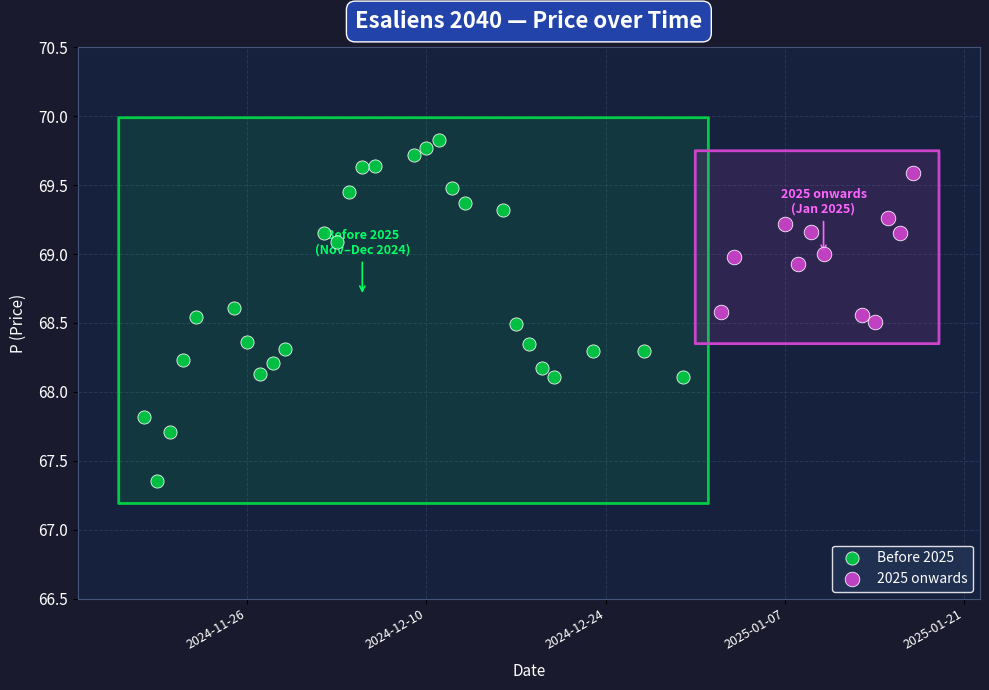

Which series contains the lowest Y value?

Before 2025